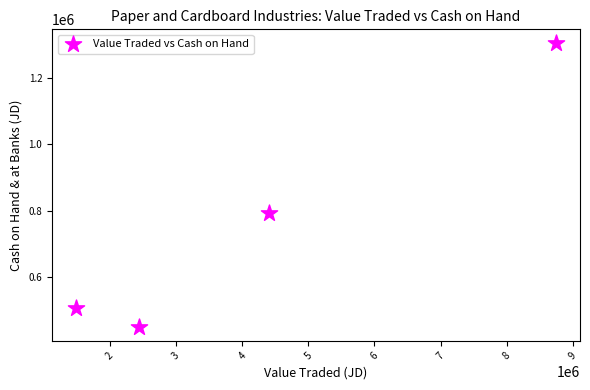

What is the average Y value?

764253